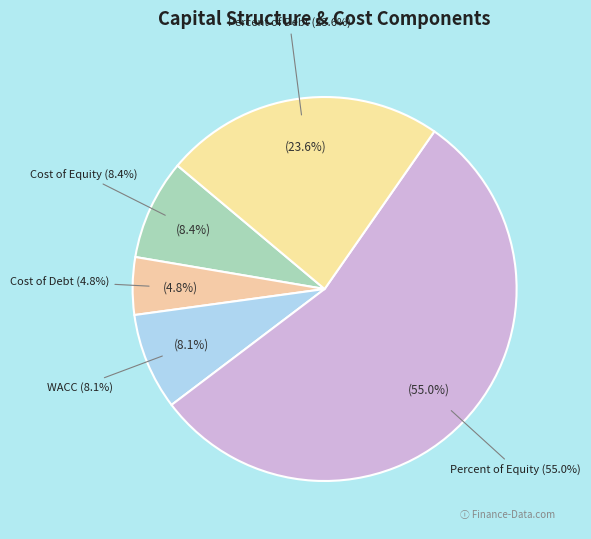

To the nearest percent, what portion does Cost of Debt represent?

5%